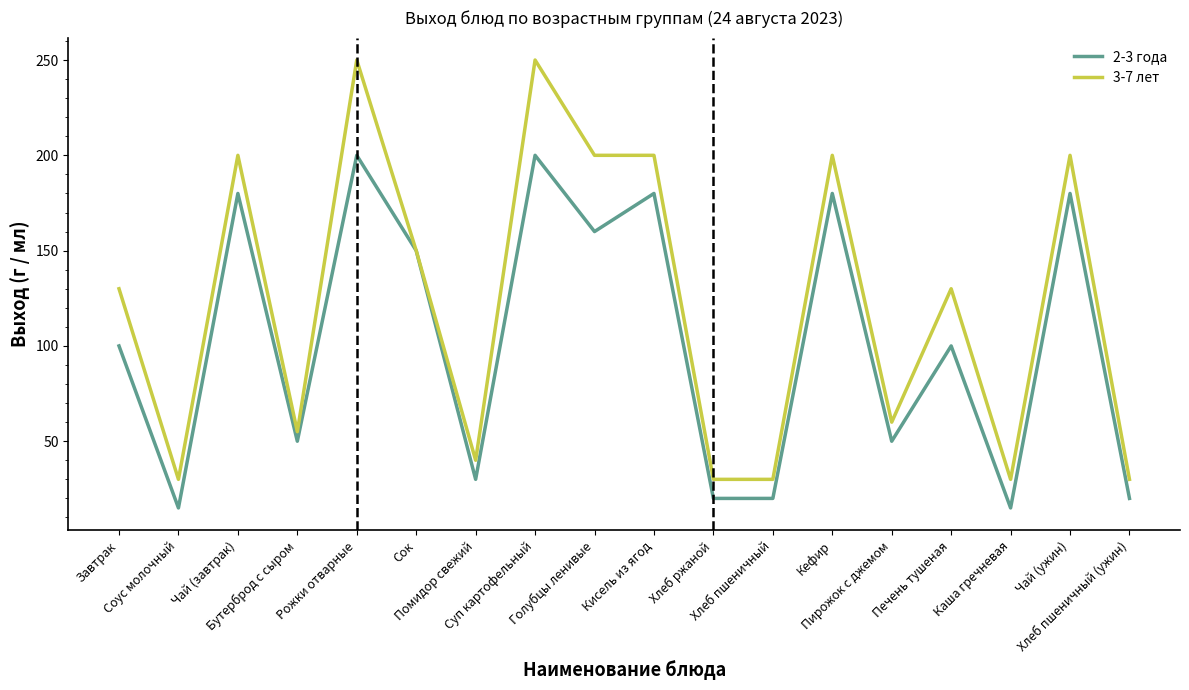

Which series has the widest spread of values?

3-7 лет